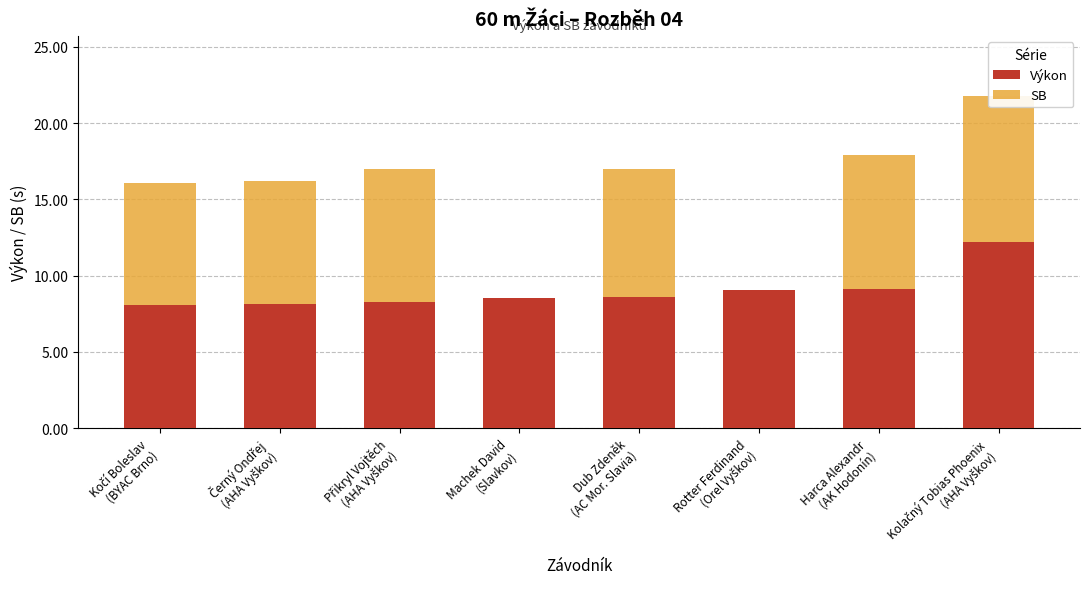

Is the value of SB at Přikryl Vojtěch
(AHA Vyškov) greater than the value of Výkon at Kočí Boleslav
(BYAC Brno)?

Yes